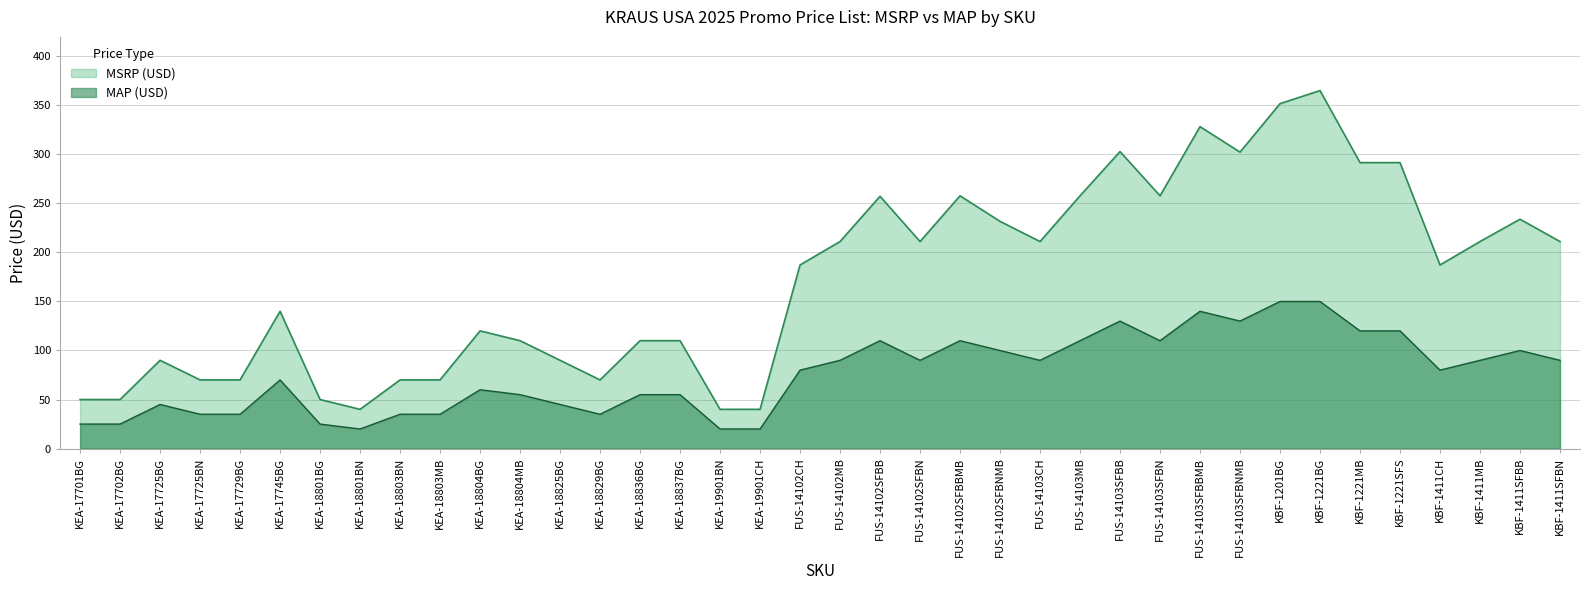

What position from the right is KEA-17725BG?

36